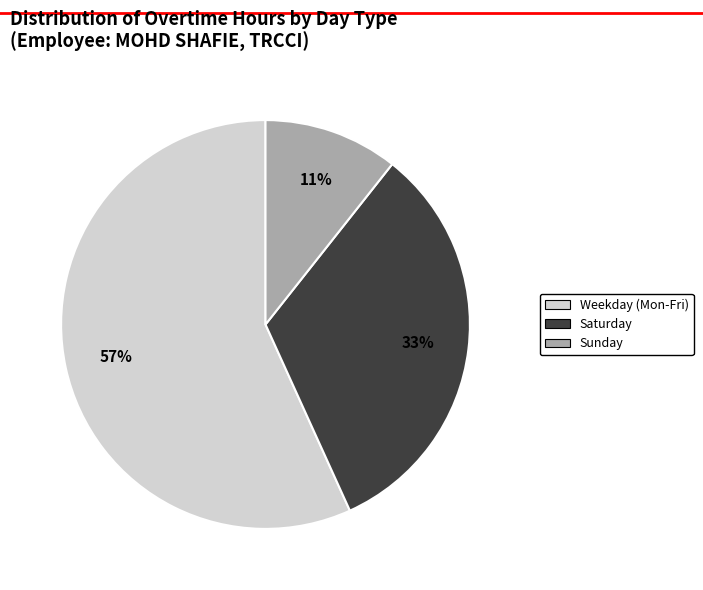

Is there any slice that represents more than half of the pie?

Yes